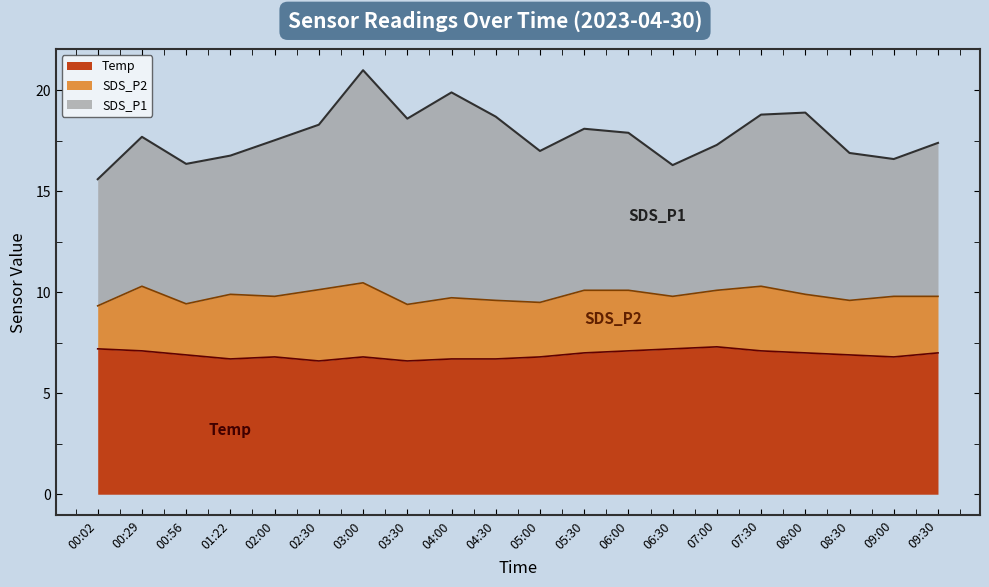

Is the value of SDS_P1 at 07:00 greater than the value of Temp at 02:30?

Yes